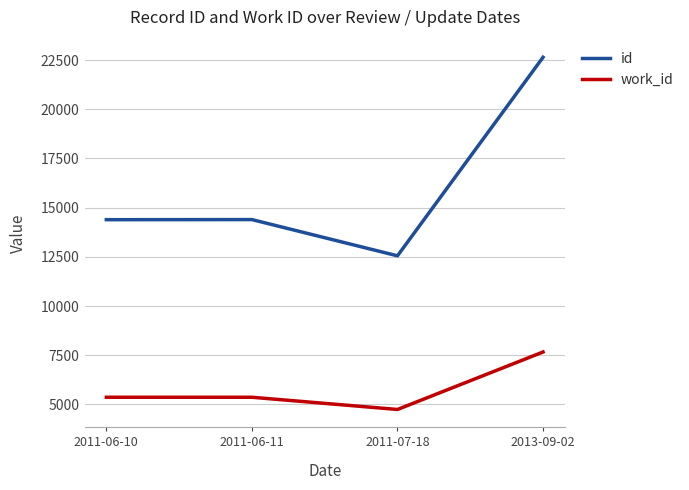

The id series shows 15438 at 2013-09-02. True or false?

False